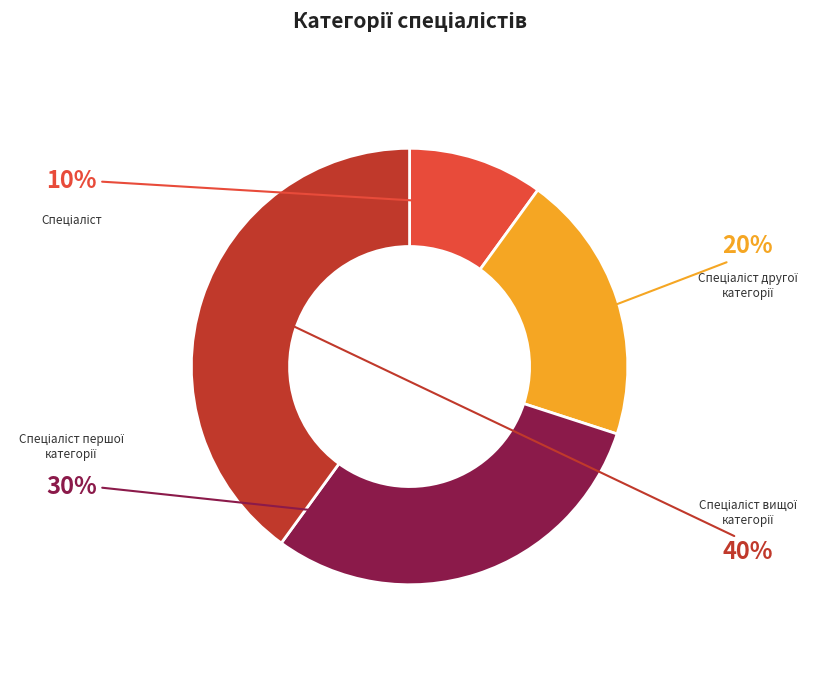

How many segments does this pie chart have?

4